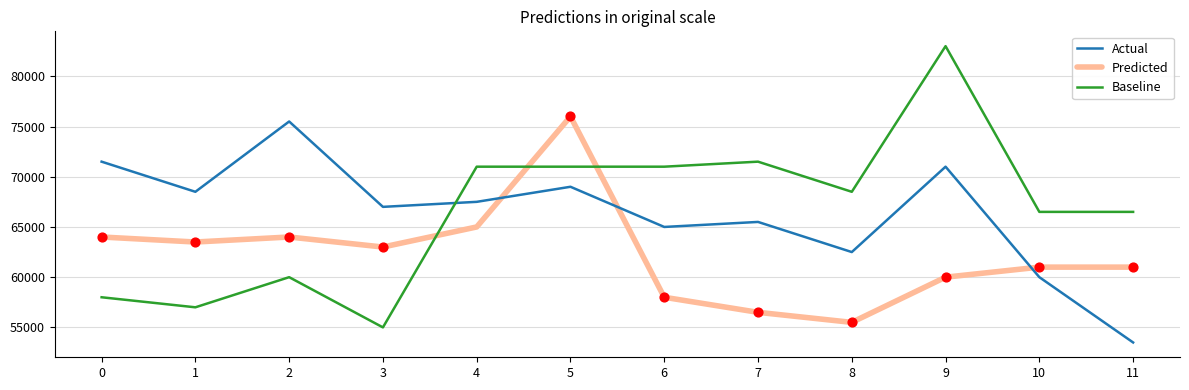

What are all the series names shown in the legend?

Actual, Predicted, Baseline